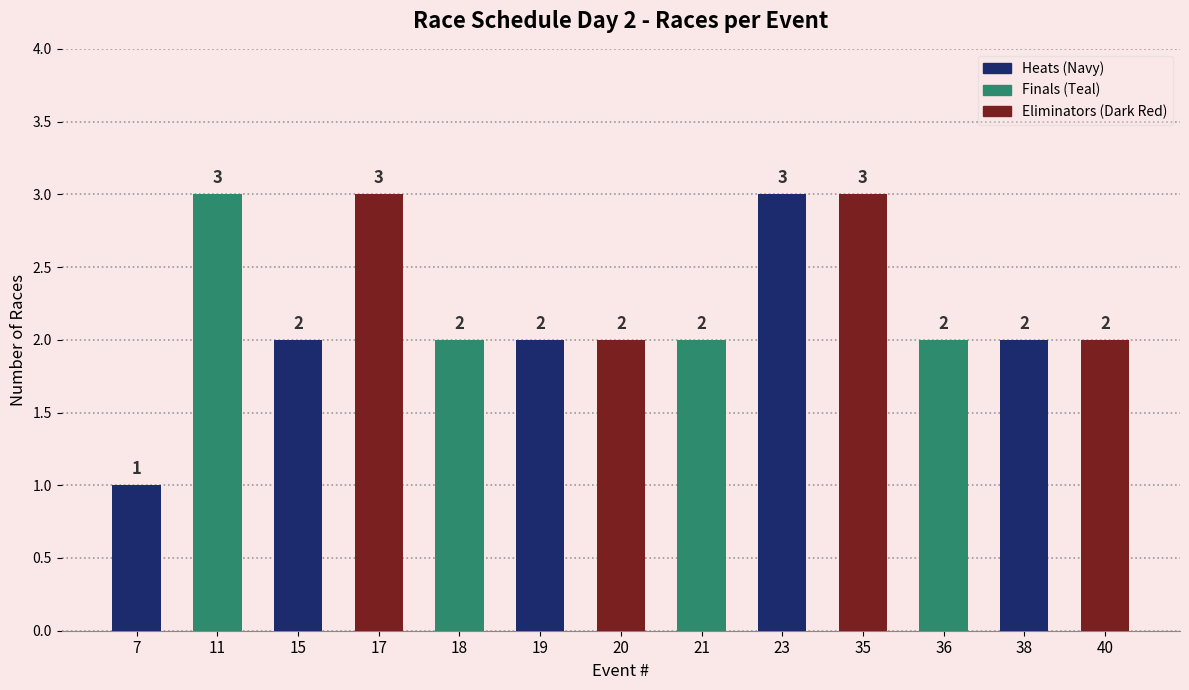

What is the greatest value displayed?

3